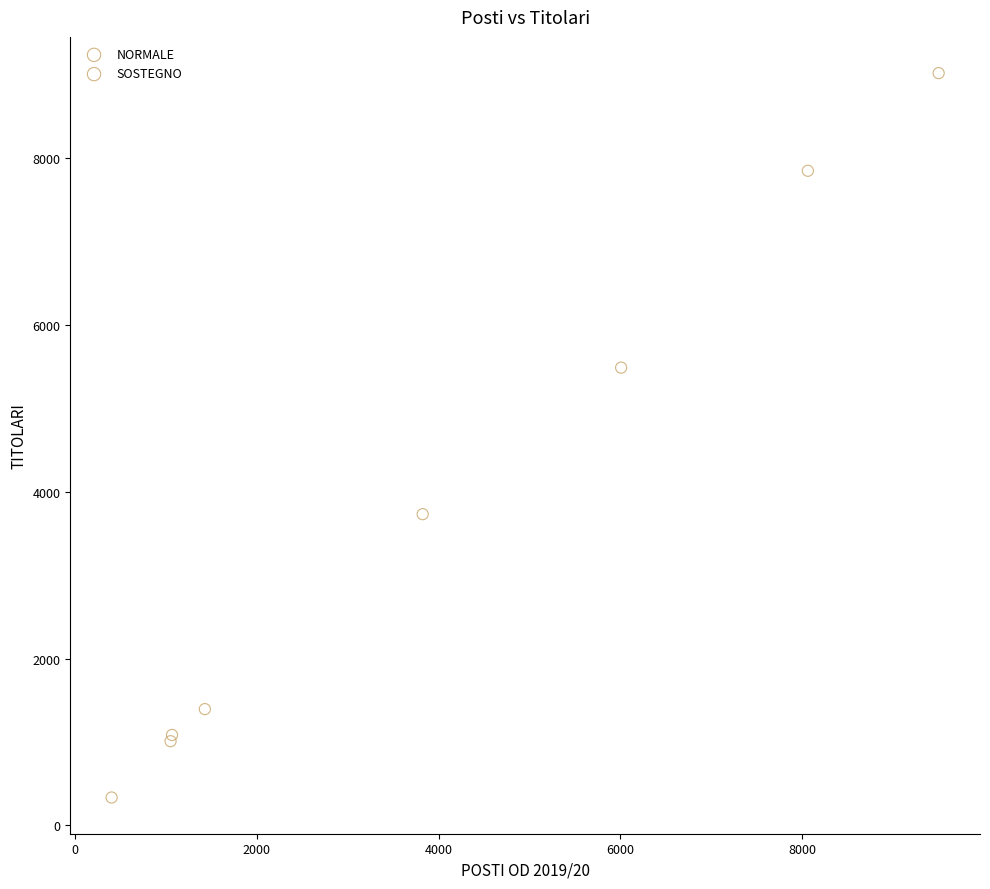

Which series has the widest spread of Y values?

NORMALE